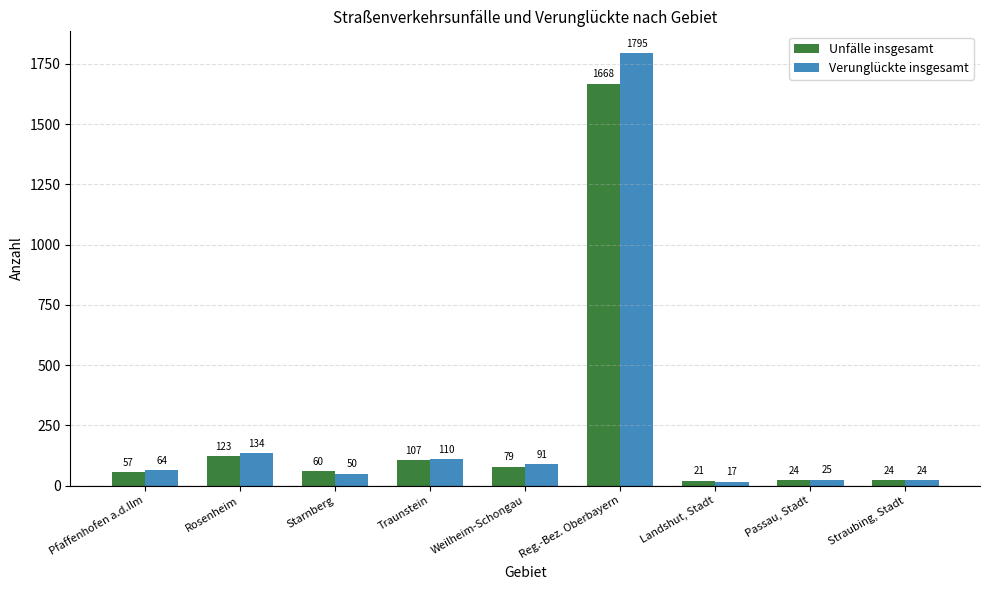

What is the minimum value shown in the chart?

17